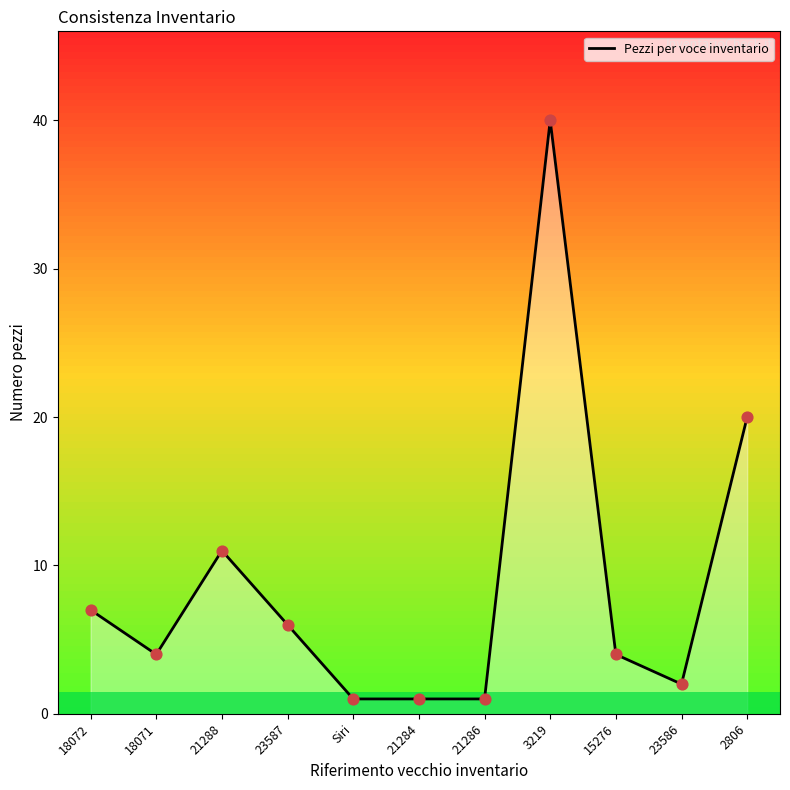

What is the change in value from 21288 to 23586?

-9